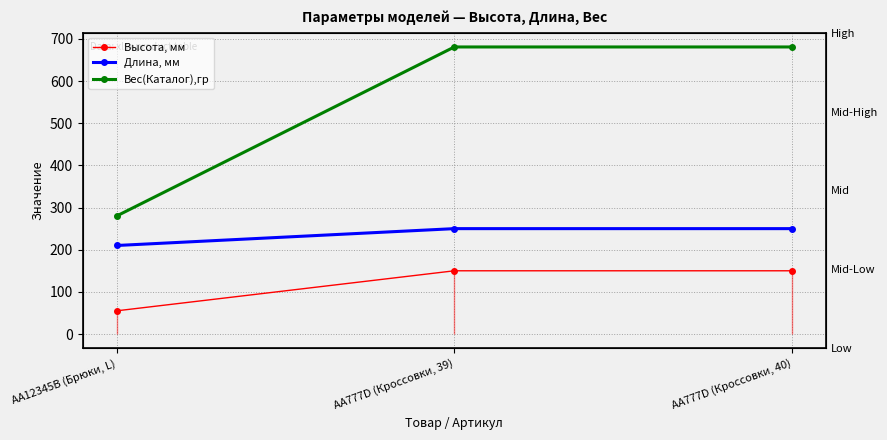

How many series are shown in this chart?

3